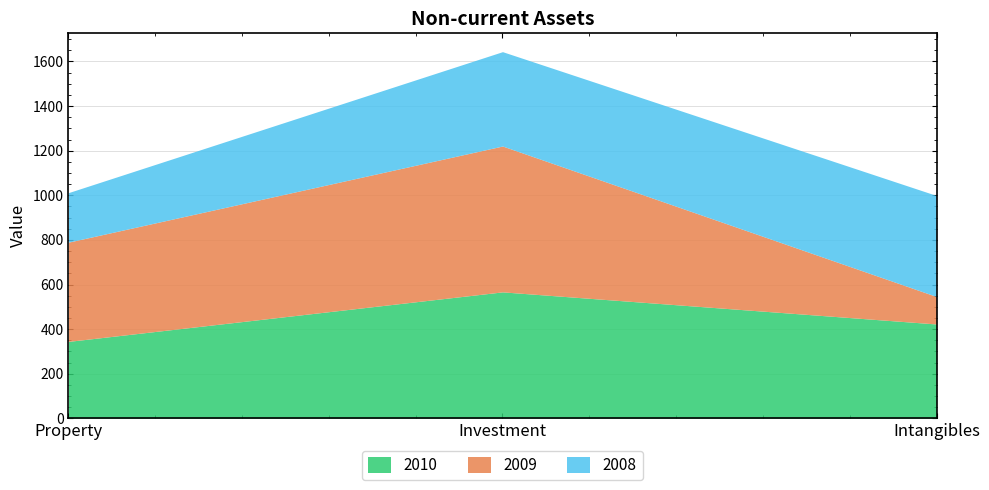

What is the label of the 1st point from the right?

Intangibles